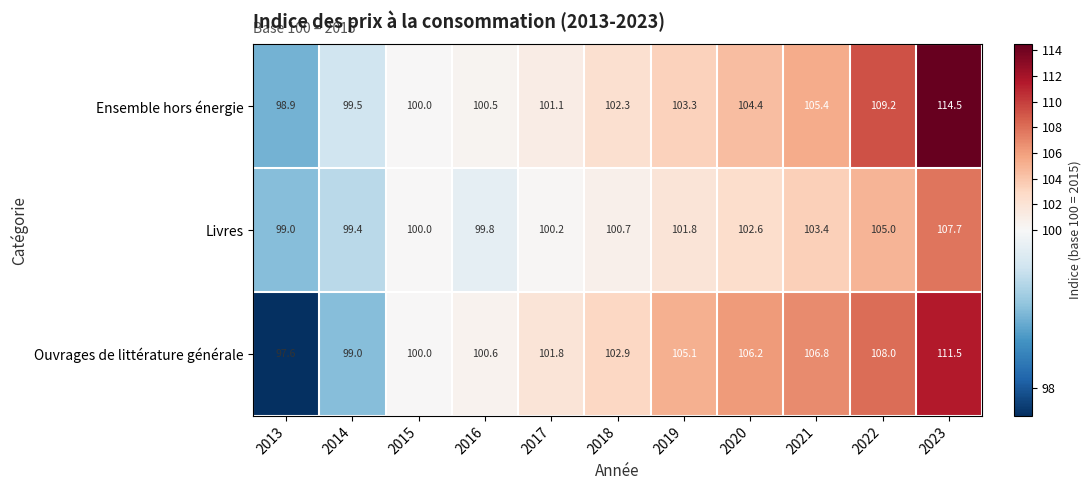

At 2017, list the series in order from smallest to largest.

Livres, Ensemble hors énergie, Ouvrages de littérature générale